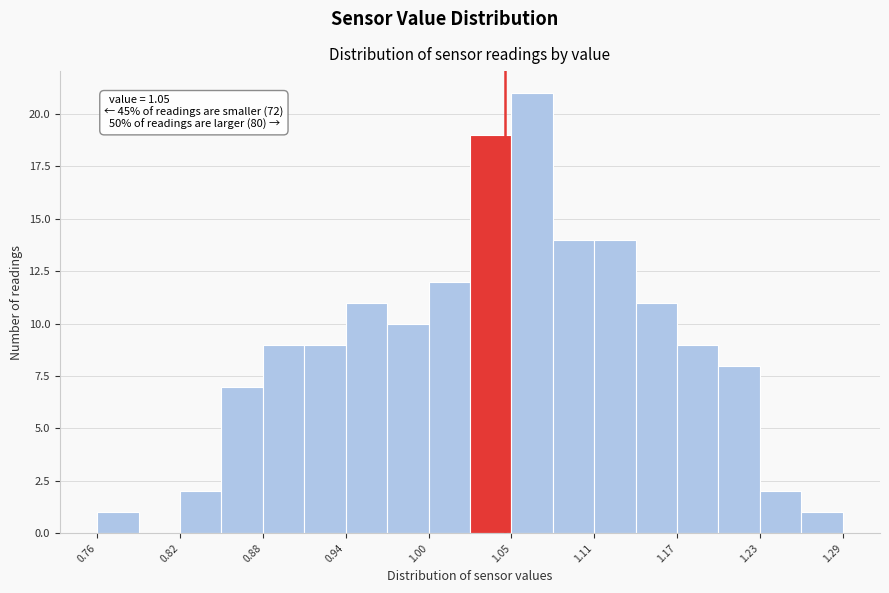

Read against the x-axis, roughly where is the centre of the tallest bar?

1.07